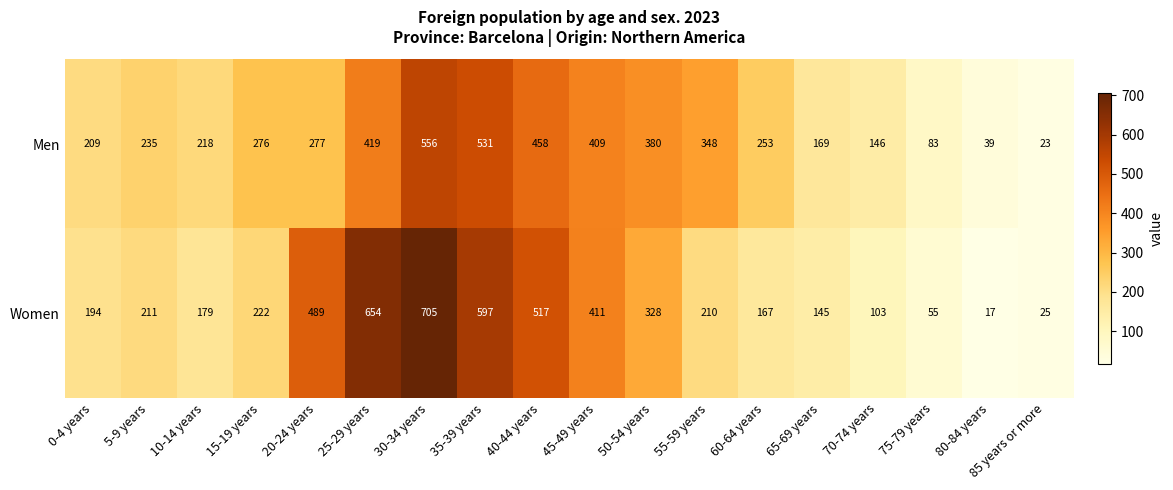

Which series has the widest spread of values?

Women